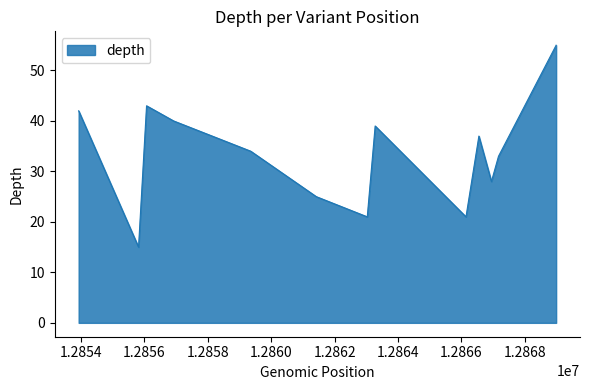

Reading right to left, extract all data points from this chart.

55	33	28	37	21	39	21	25	34	40	43	15	42